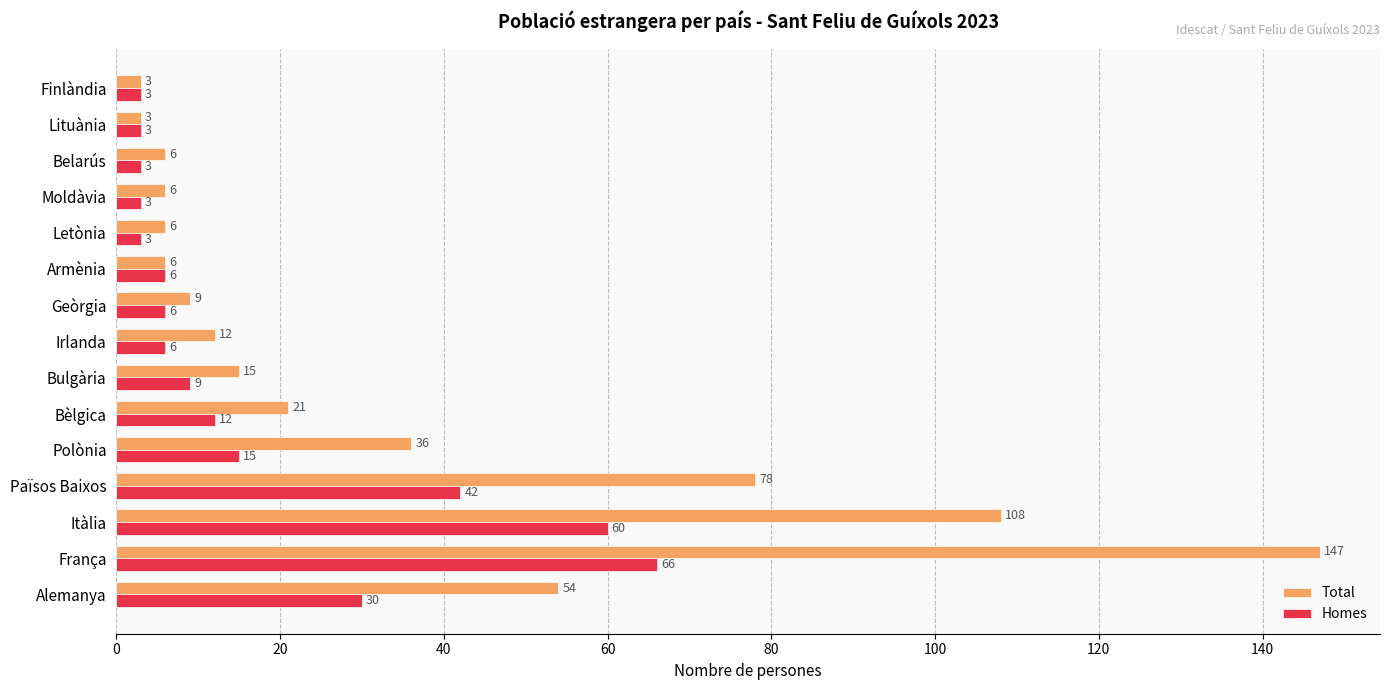

Is the value of Total at Bulgària greater than the value of Homes at Armènia?

Yes